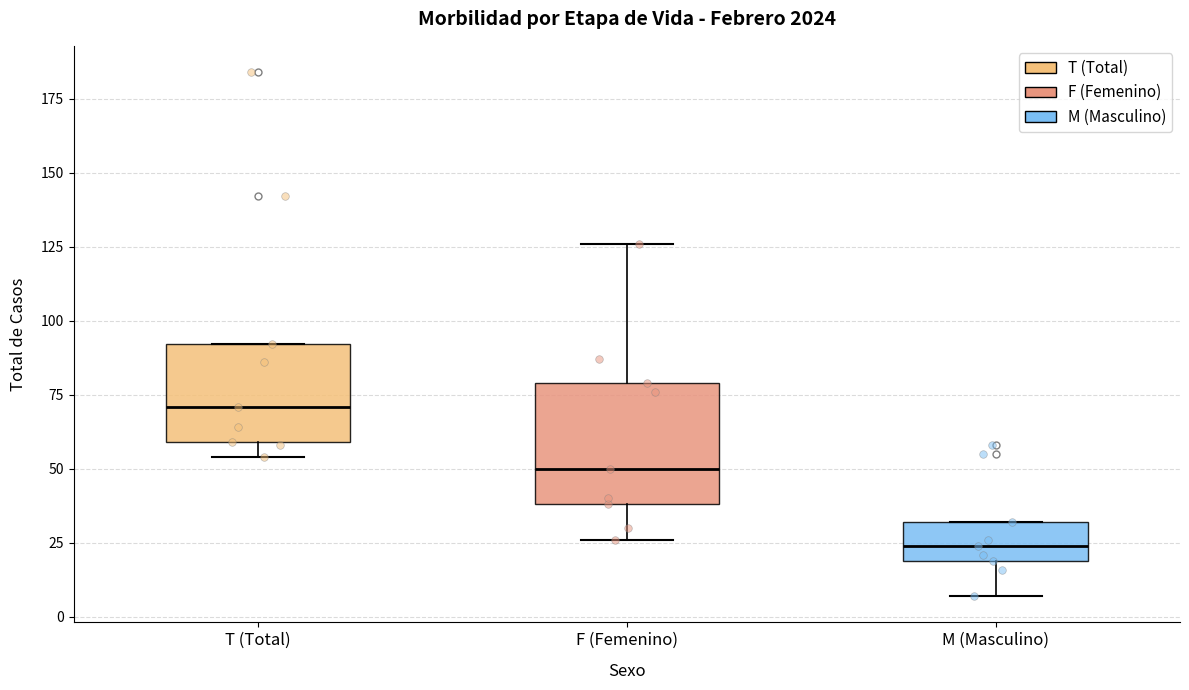

Where is the lower edge of the box for M (Masculino) on the y-axis? The values are not printed on the chart, so give them approximately, as read against the axis.

20